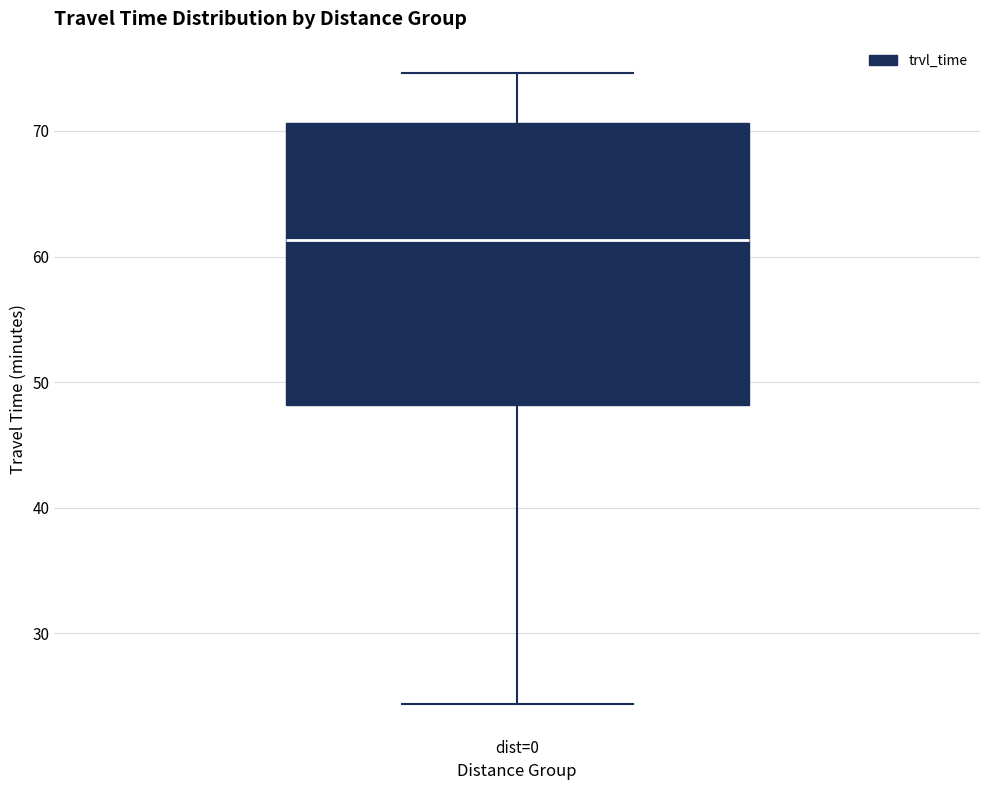

Read this box plot against the y-axis: the position of the median line, the range covered by the box, and the ends of both whiskers. The values are not printed on the chart, so give them approximately, as read against the axis.

median 61, box 48 to 71, whiskers 24 to 75